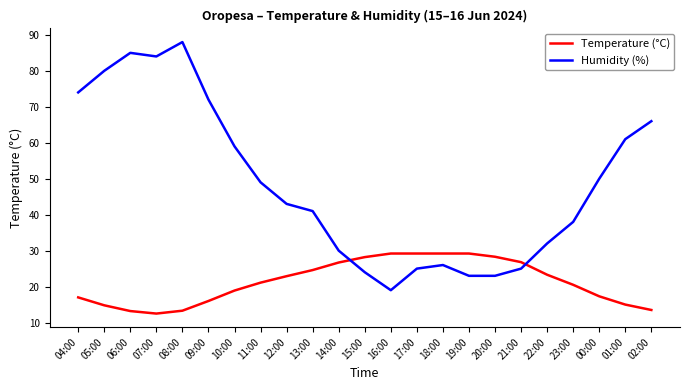

Where is Humidity (%) nearest to the value 53?

00:00